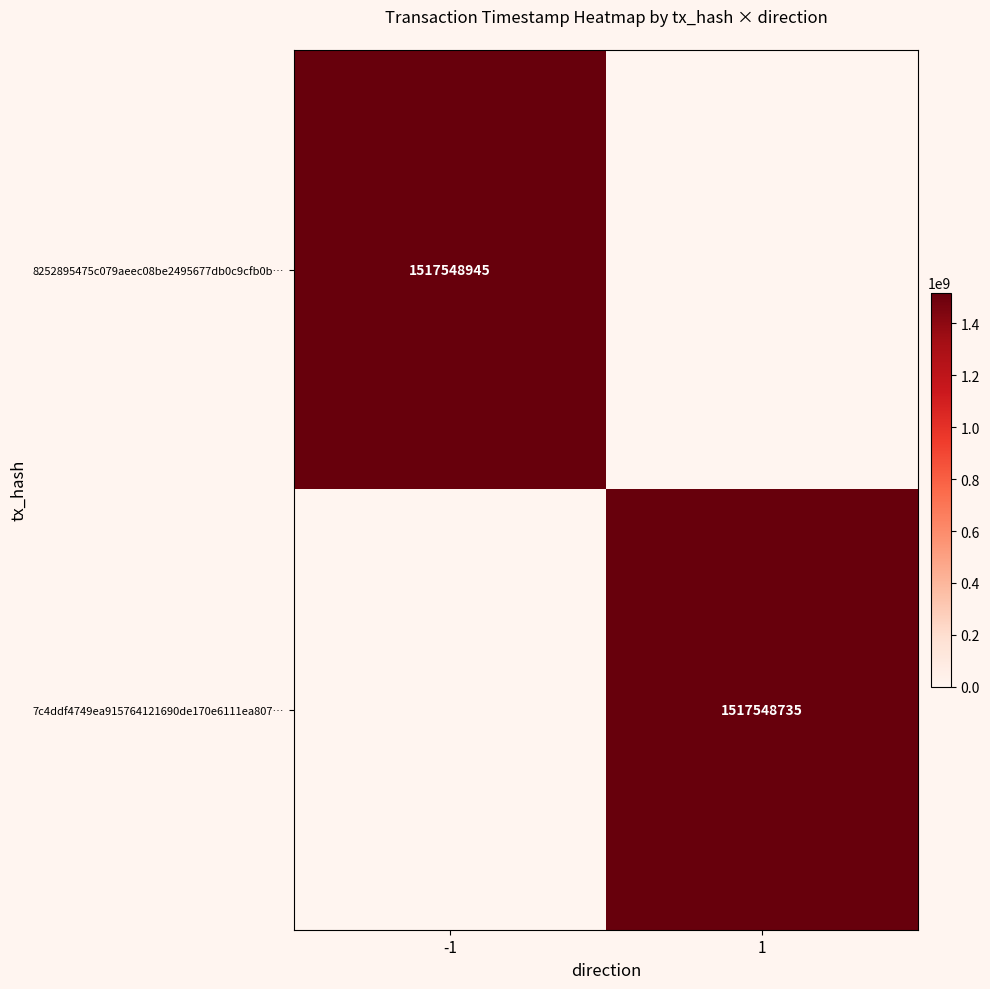

The value of 8252895475c079aeec08be2495677db0c9cfb0b… at -1 is 2398834031. True or false?

False